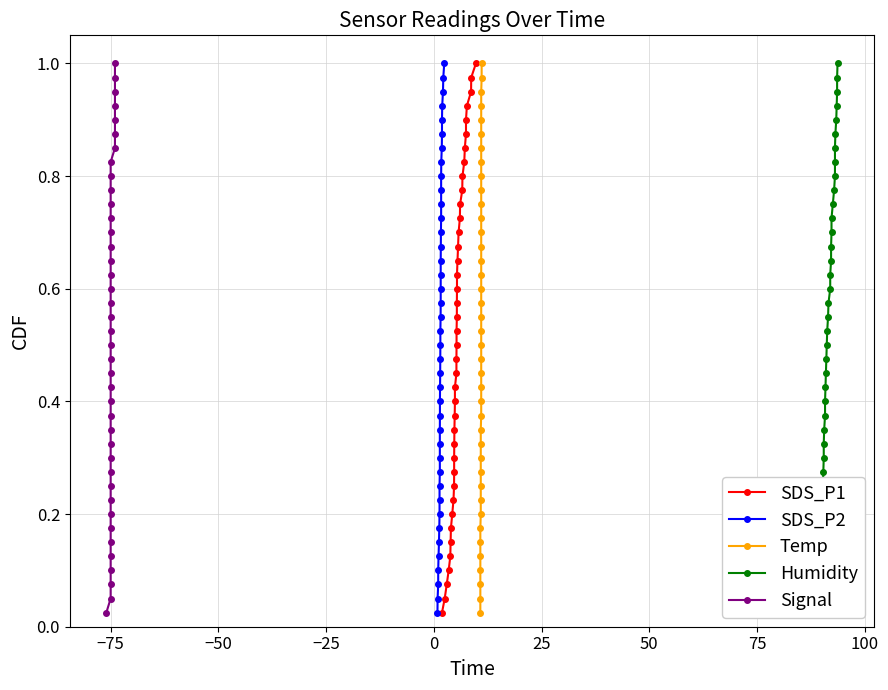

What is the value of the Signal point at the 8th from the left?

0.2